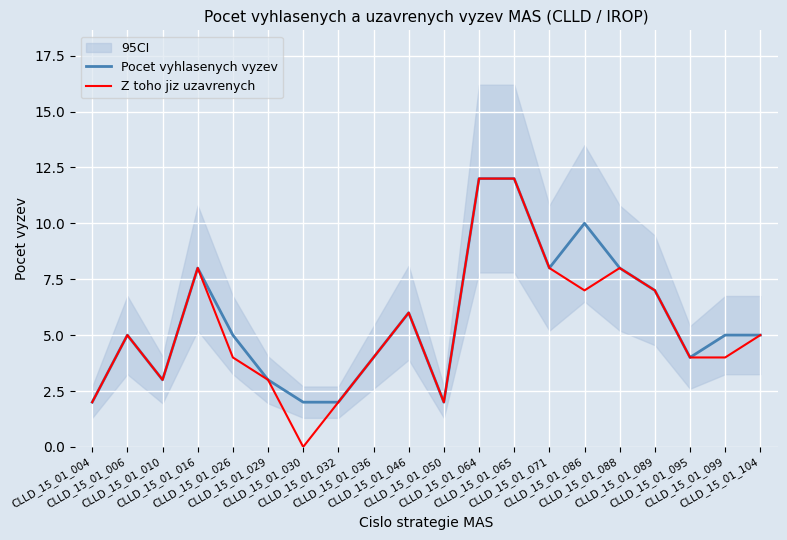

What is the highest value of the Pocet vyhlasenych vyzev series?

12